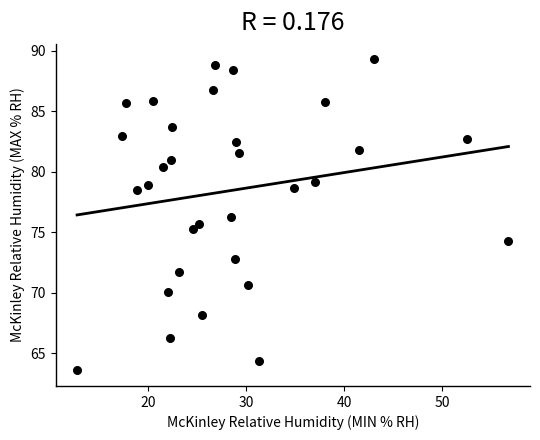

What is the range of X values (max minus min)?

44.1